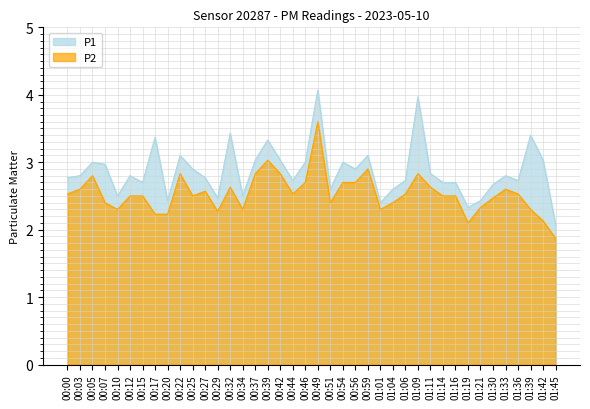

What position from the left is 00:00?

1